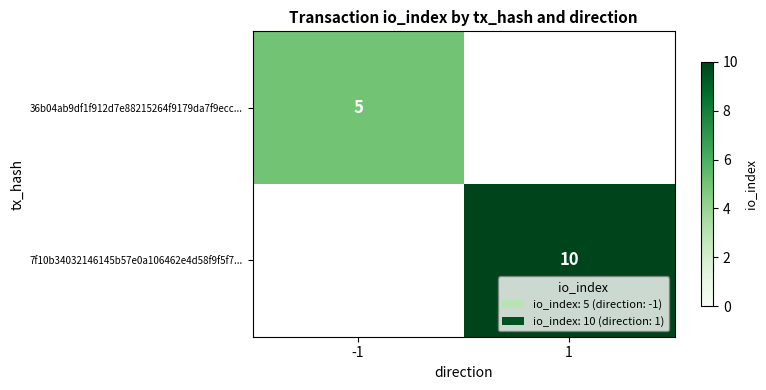

What is the spread (max minus min) of values at 1?

10